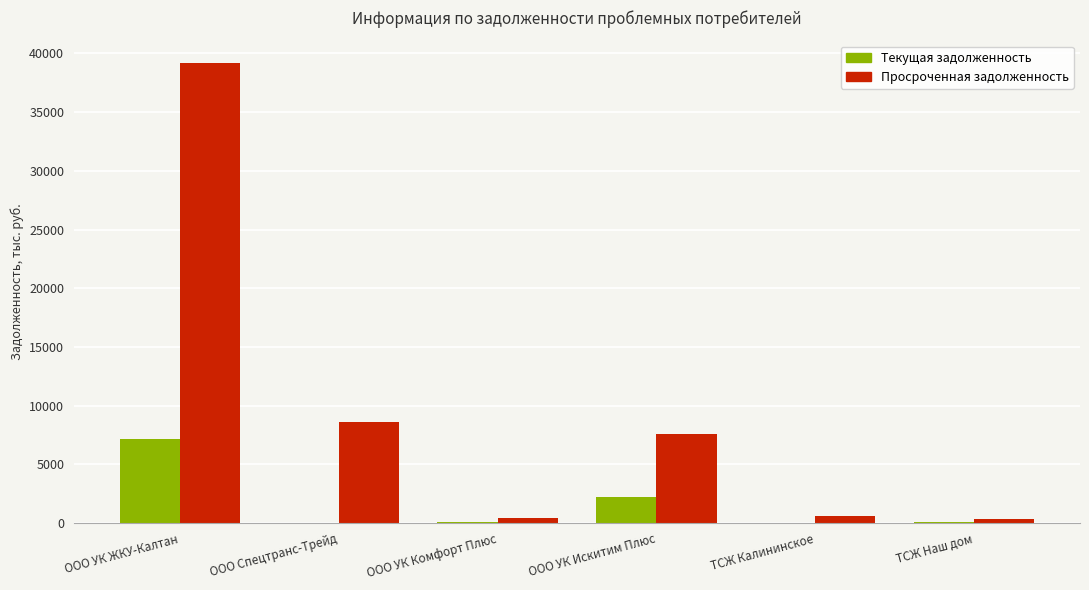

At which category is the sum across all series the highest?

ООО УК ЖКУ-Калтан